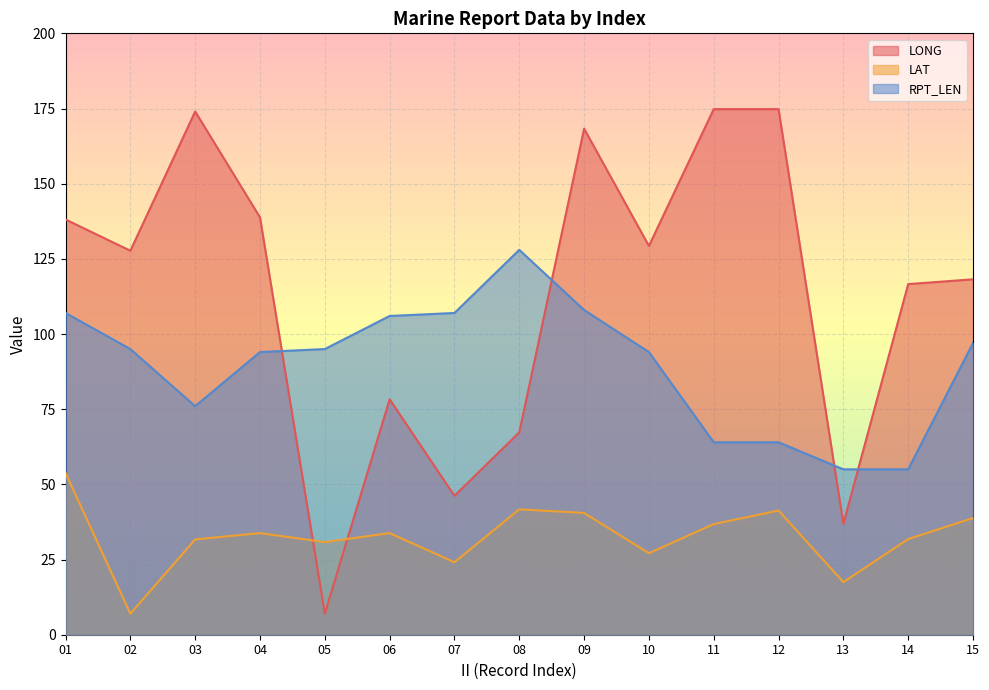

What is the value of the LAT point at the 13th from the left?

17.5